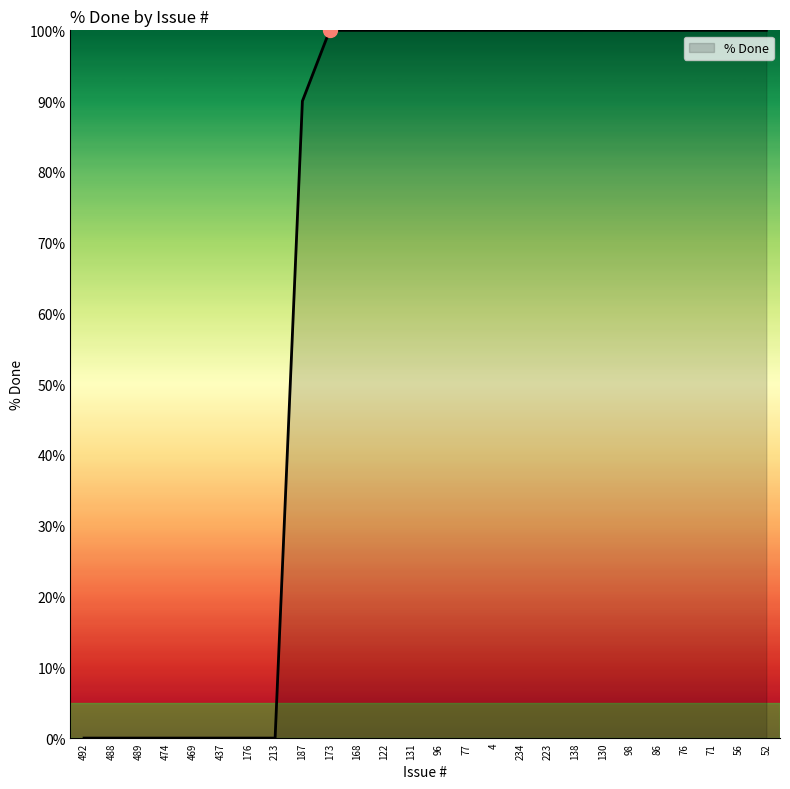

What position from the left is 131?

13